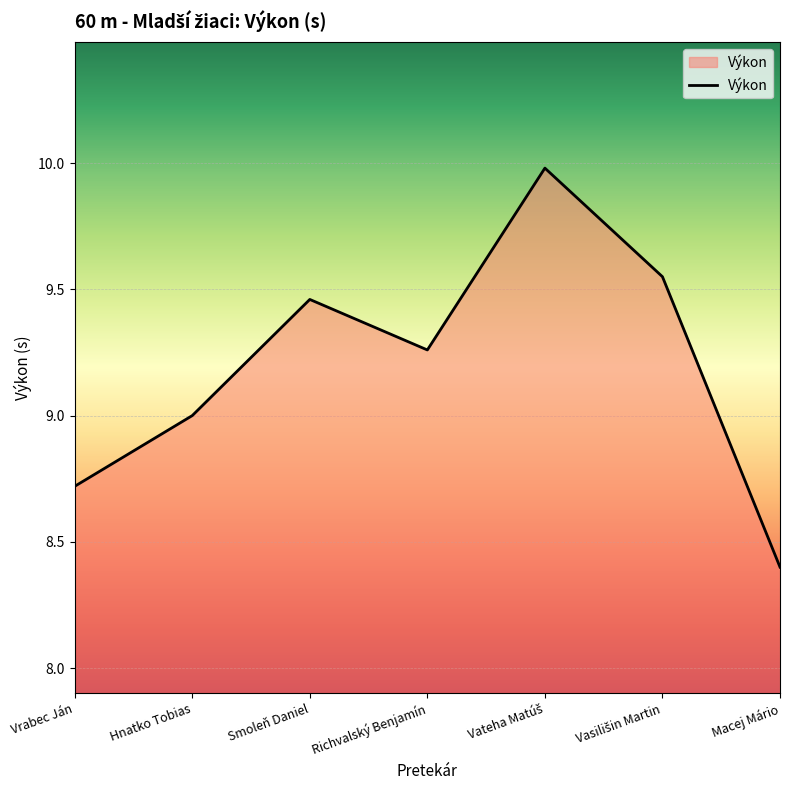

What is the change in value from Hnatko Tobias to Richvalský Benjamín?

+0.3